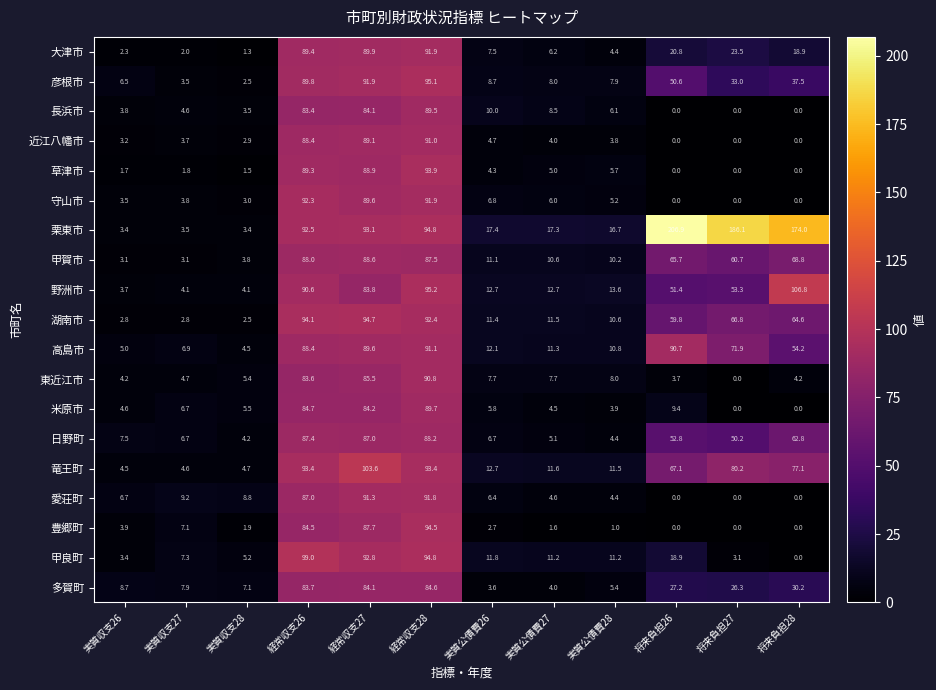

The value of 豊郷町 at 実質公債費26 is 3.7. True or false?

False